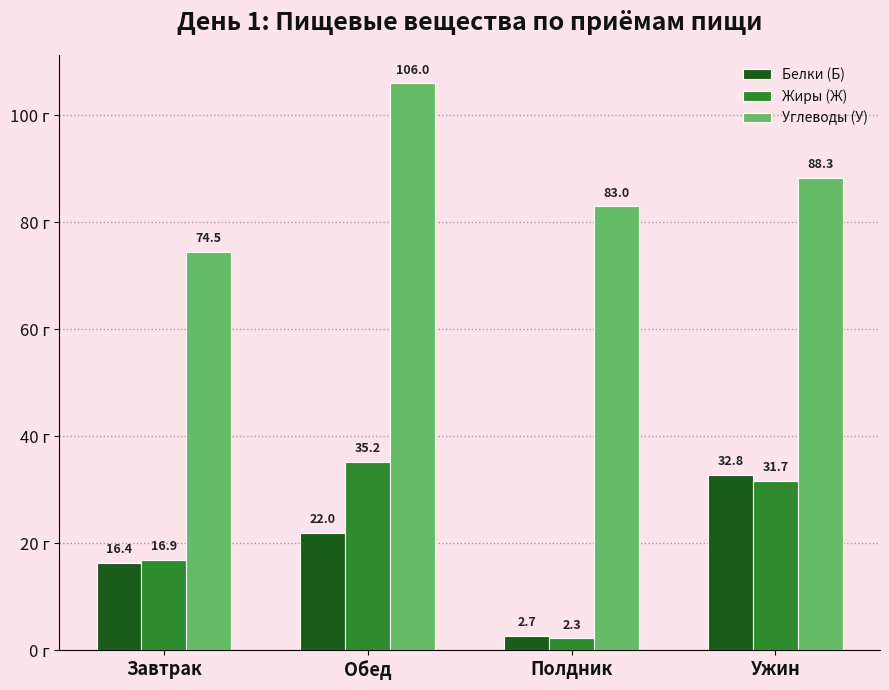

Which label corresponds to the largest value in the chart?

Обед